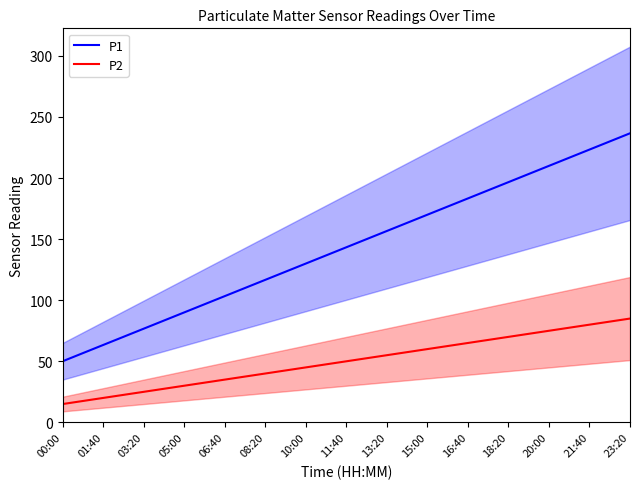

What is the difference between the maximum and minimum values in the P2 series?

70.0